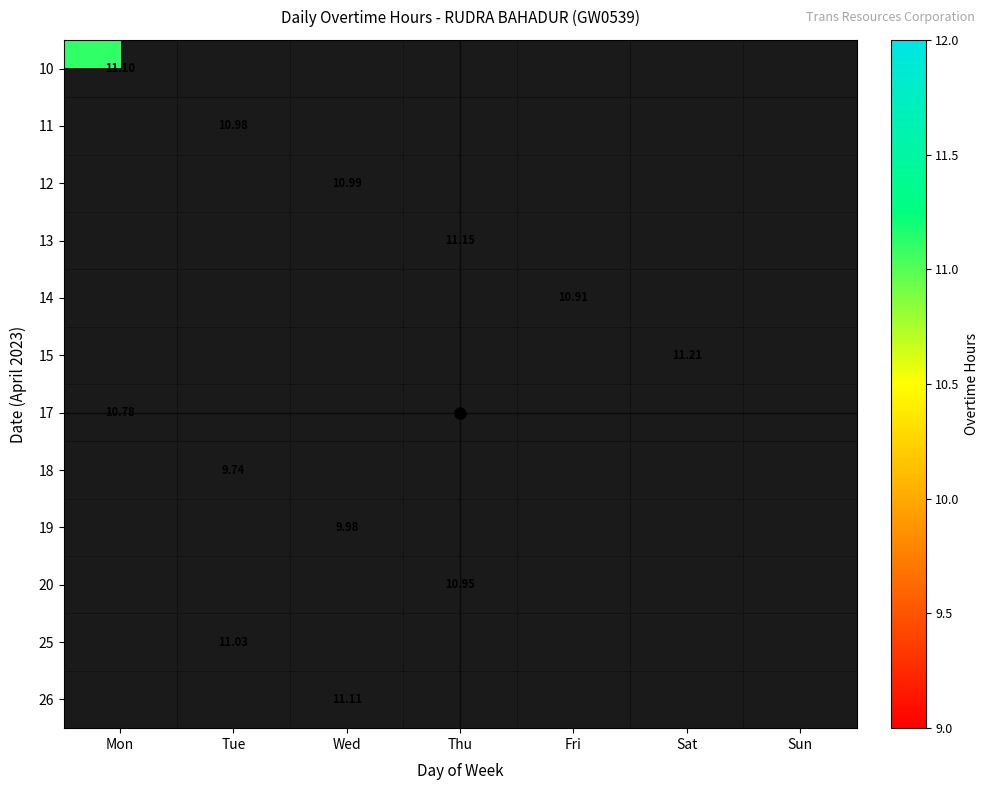

At how many categories does at least one series exceed 9?

6